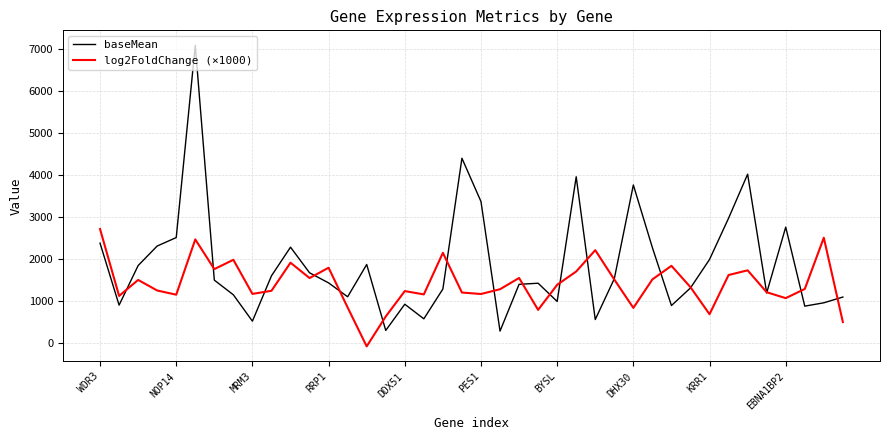

List the series in order of their peak value, highest first.

baseMean, log2FoldChange (×1000)